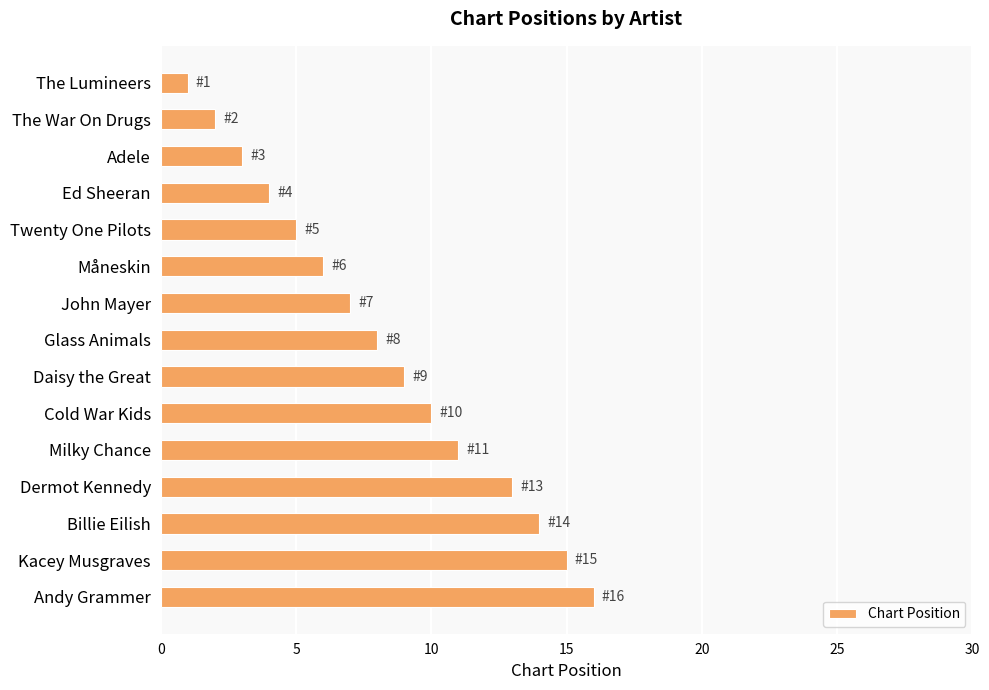

Rank the categories by value from lowest to highest.

The Lumineers, The War On Drugs, Adele, Ed Sheeran, Twenty One Pilots, Måneskin, John Mayer, Glass Animals, Daisy the Great, Cold War Kids, Milky Chance, Dermot Kennedy, Billie Eilish, Kacey Musgraves, Andy Grammer